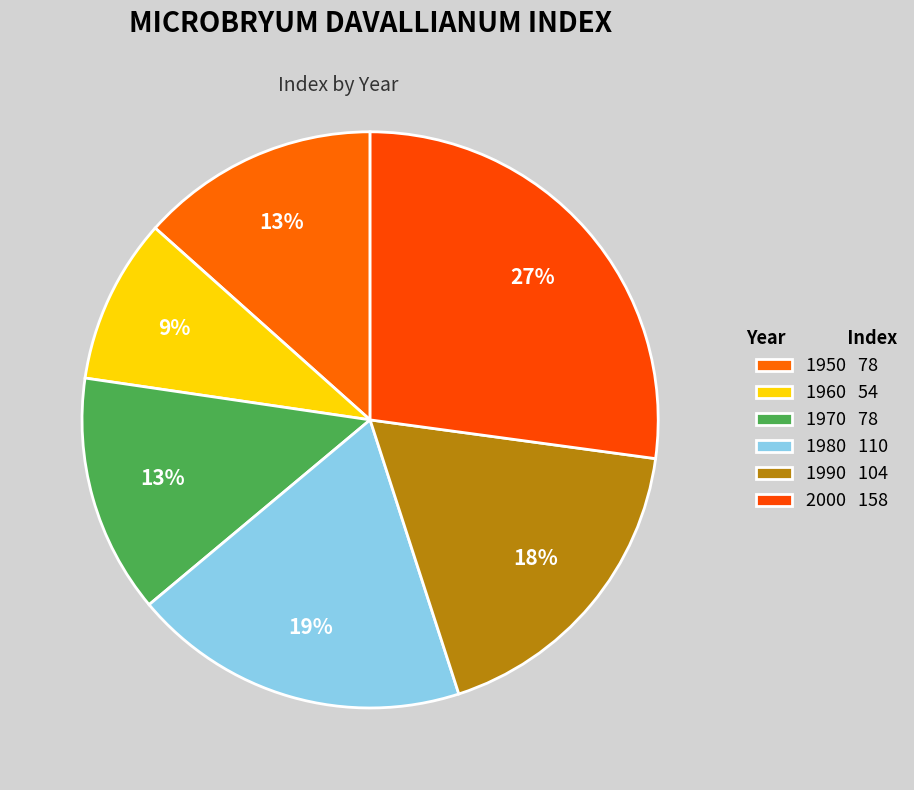

To the nearest percent, what percentage of the pie is 1960?

9%